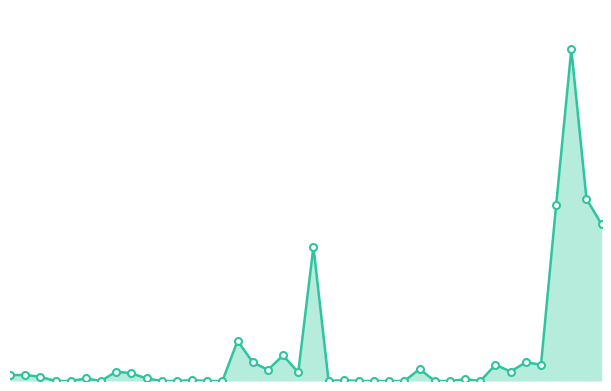

How many interior local valleys (lower than both neighbors) does the data have?

7